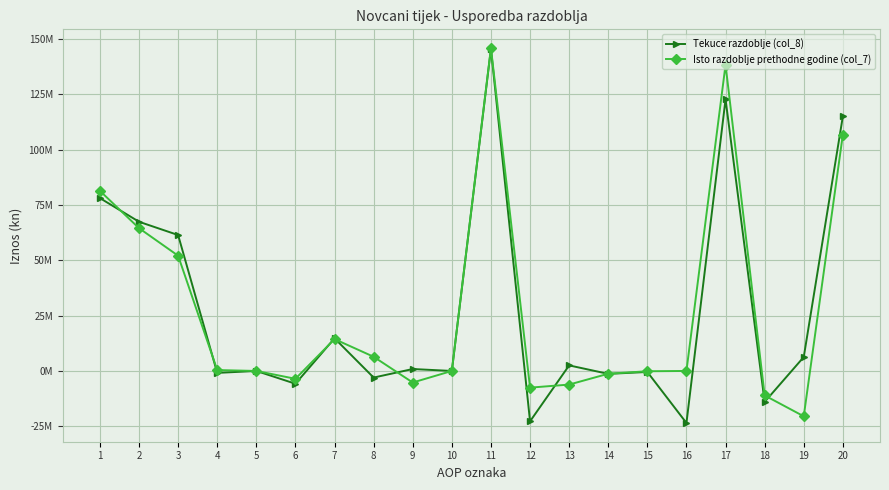

True or false: Isto razdoblje prethodne godine (col_7) and Tekuce razdoblje (col_8) cross at least once.

True